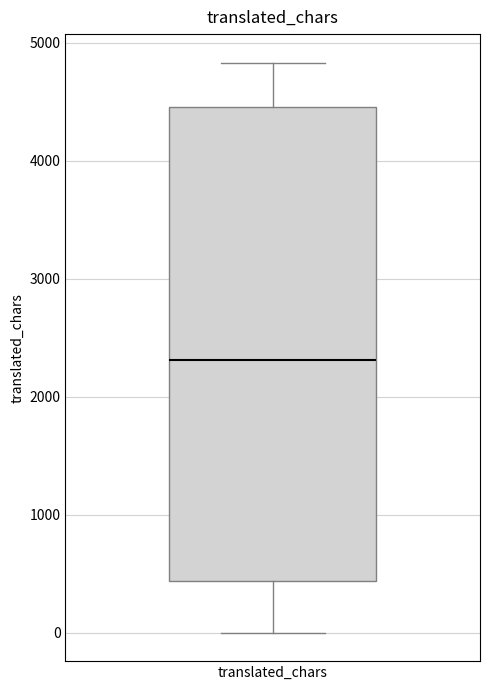

Transcribe this box plot: give where the median line is, the range the box spans, and where the two whiskers end, as read against the y-axis. The values are not printed on the chart, so give them approximately, as read against the axis.

median 2300, box 400 to 4500, whiskers 0 to 4800